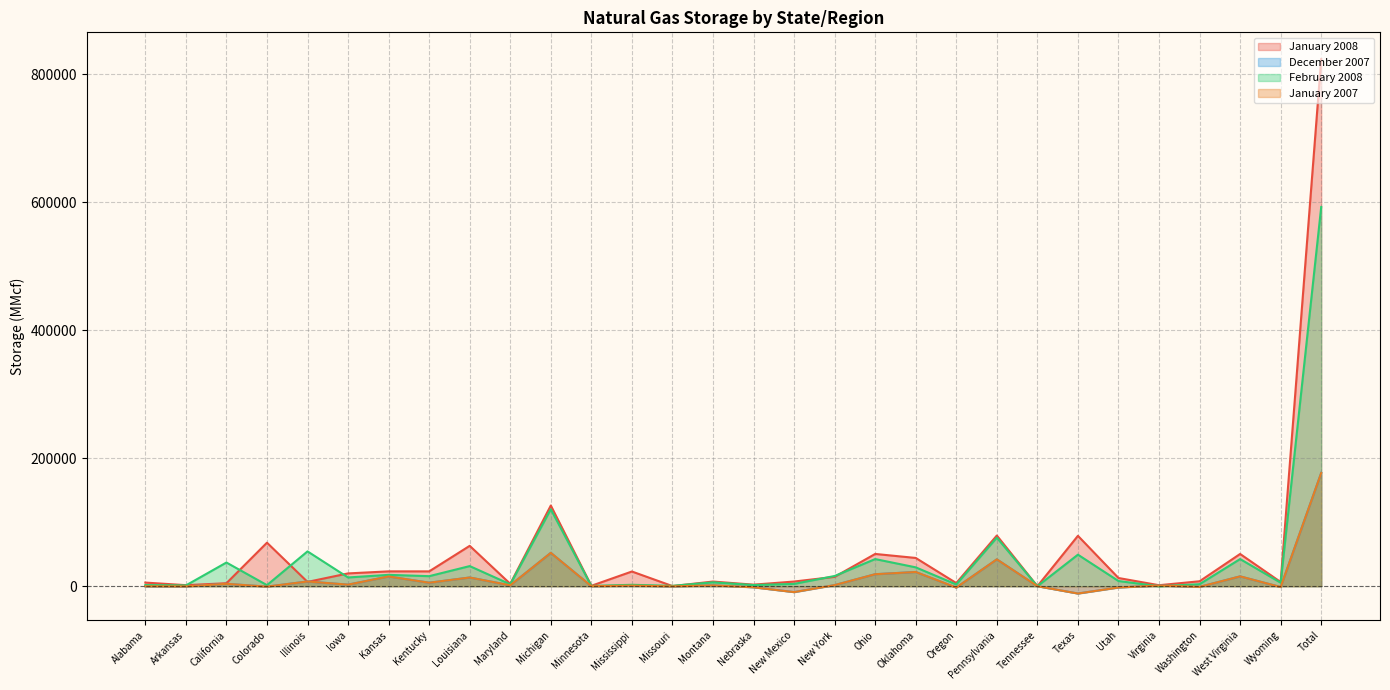

What is the approximate value of February 2008 at Nebraska?

1815